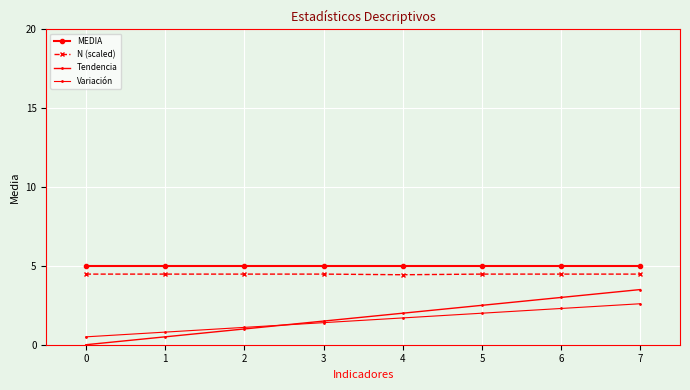

How many categories are shown in the chart?

8